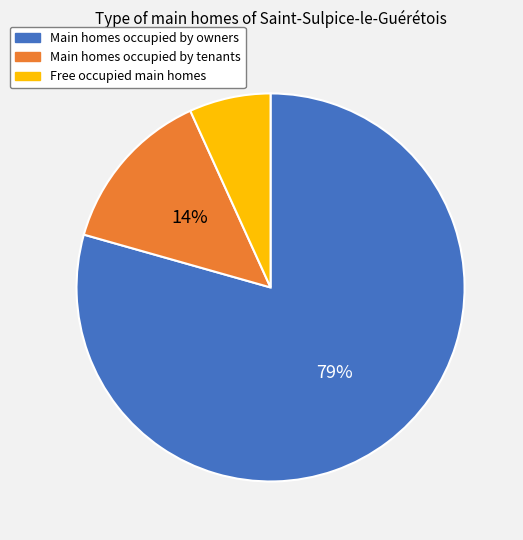

Is there a majority slice in this chart?

Yes